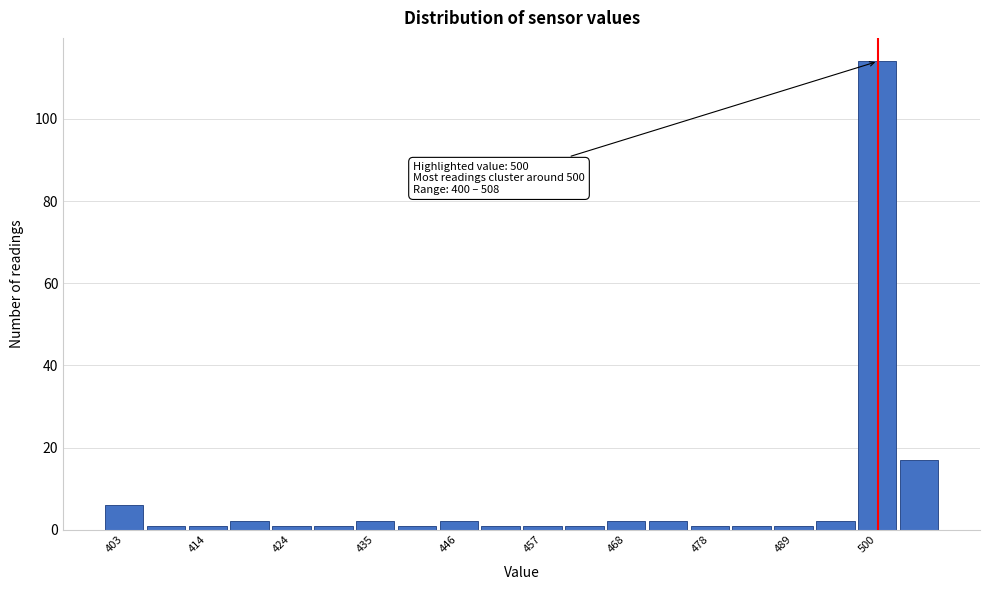

Read against the x-axis, roughly where is the centre of the tallest bar?

500